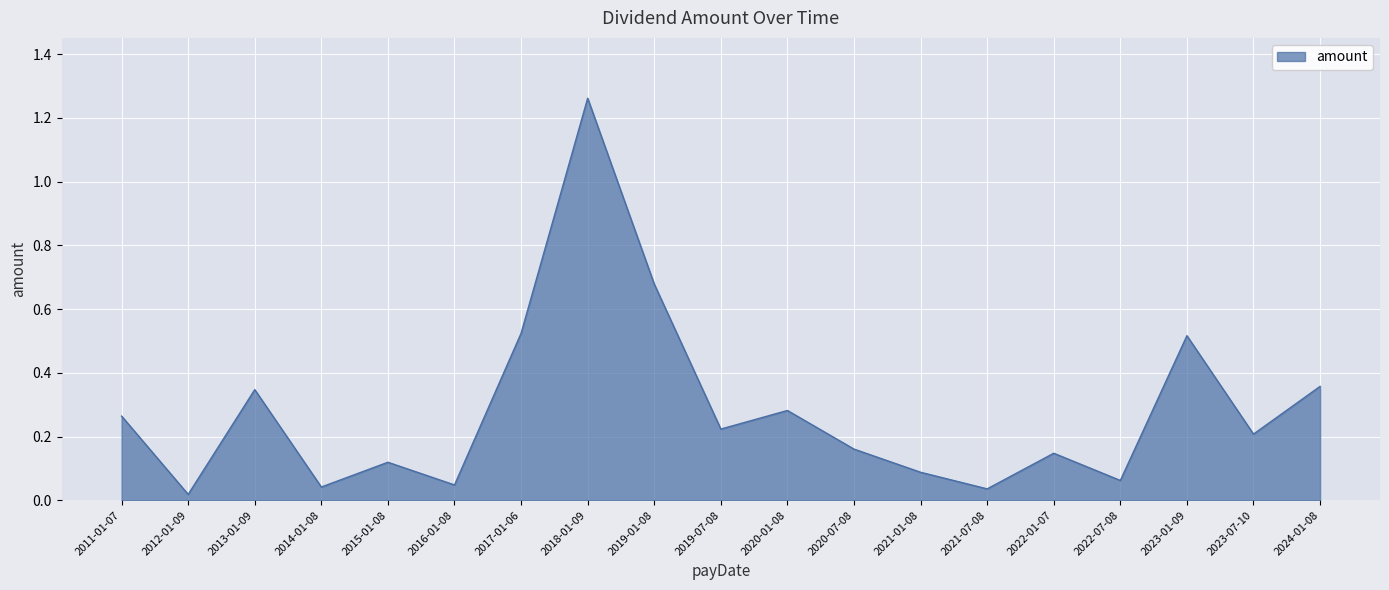

What position from the right is 2011-01-07?

19